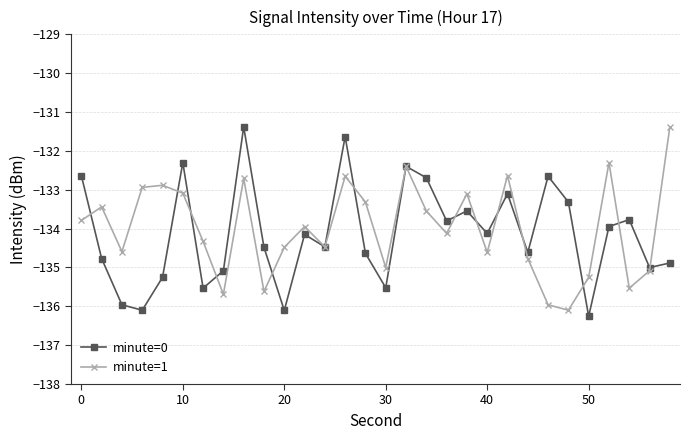

Which series has the largest range (max minus min)?

minute=0